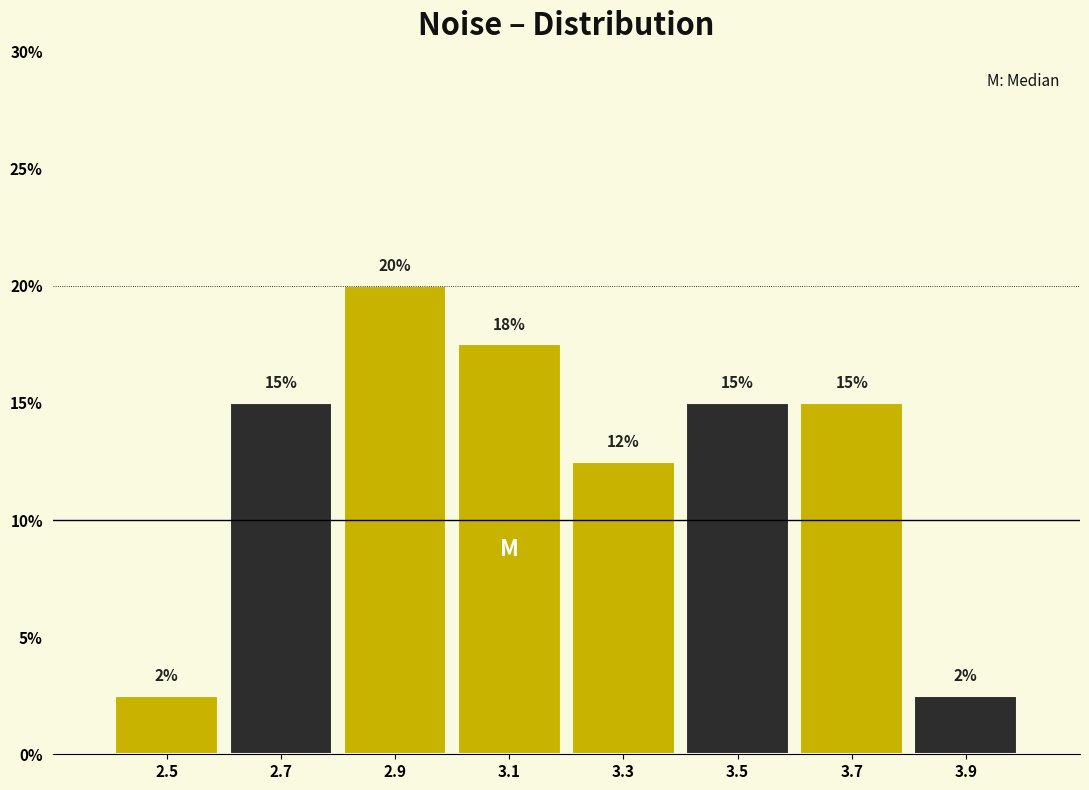

Which range on the x-axis has the tallest bar?

2.8 to 3.0